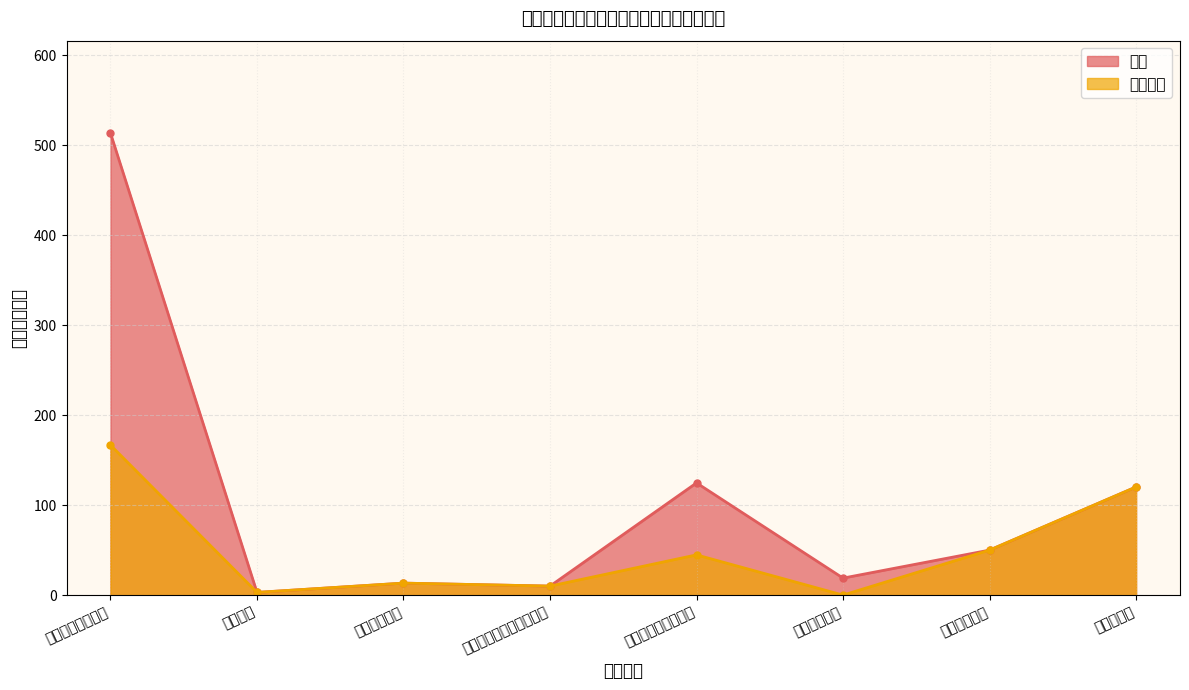

True or false: 总计 and 项目支出 intersect in this chart.

False